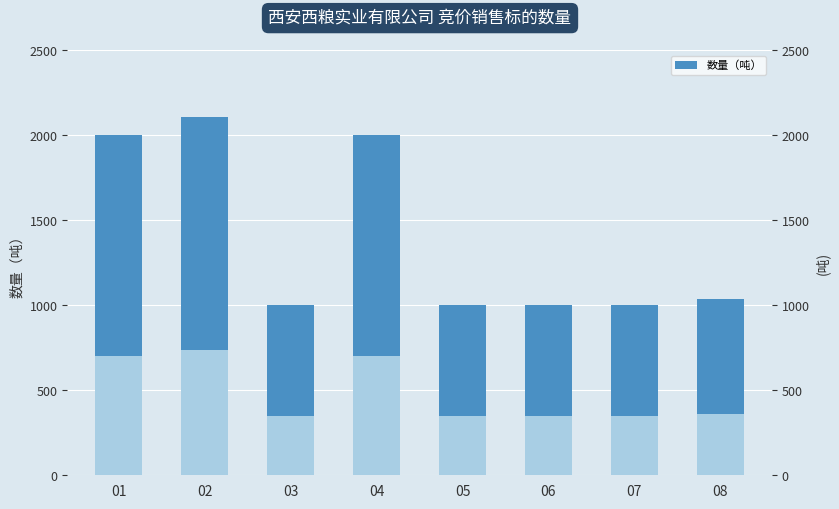

Approximately how many times larger is the value at 07 compared to 01?

0.5